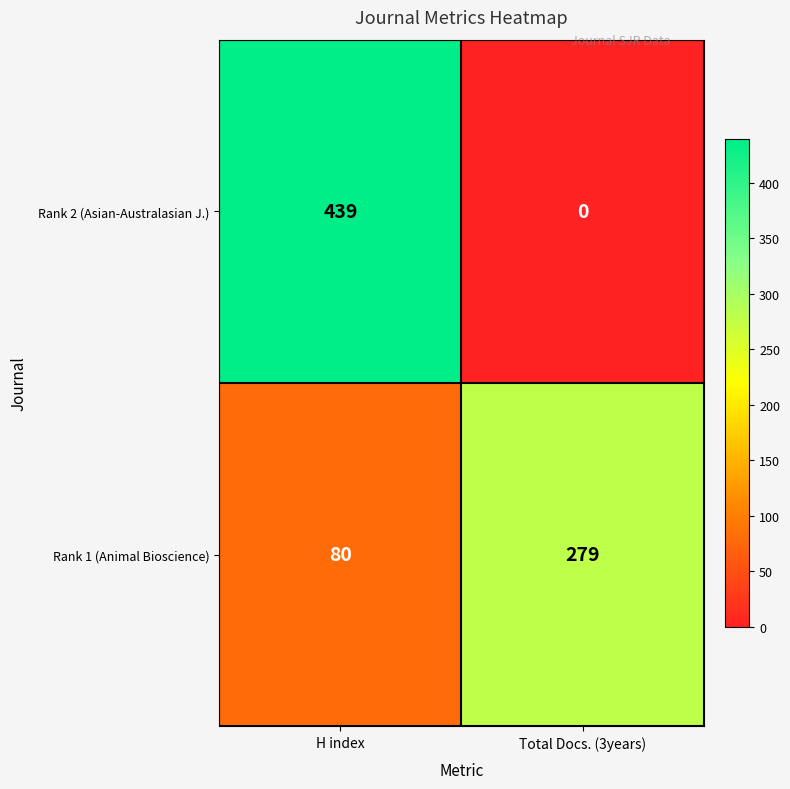

Where is Rank 1 (Animal Bioscience) nearest to the value 179?

H index